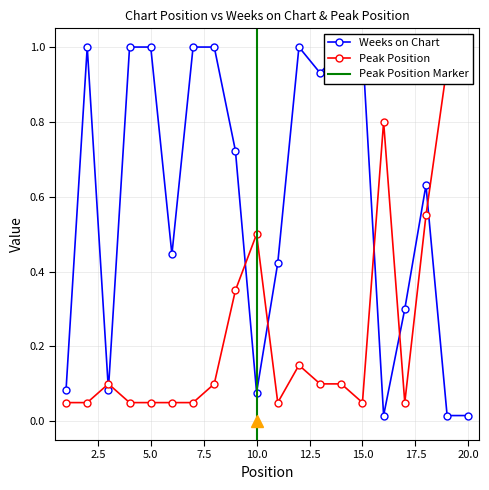

After their last crossing, which series has the higher values: Weeks on Chart or Peak Position?

Peak Position